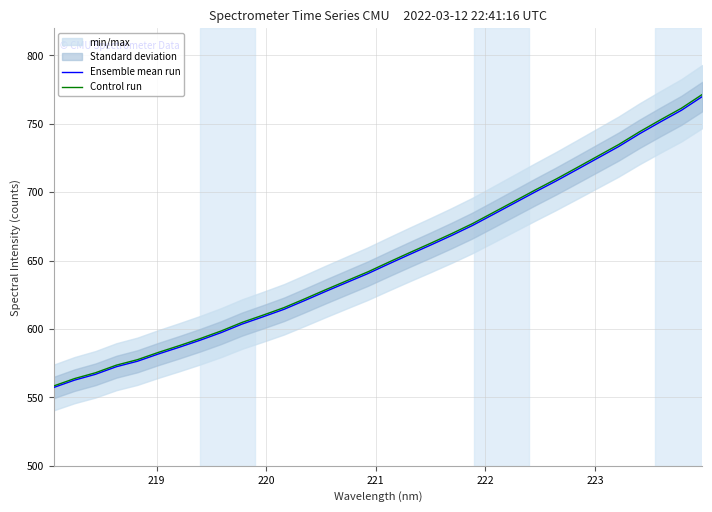

What is the highest value of the Control run series?

771.5